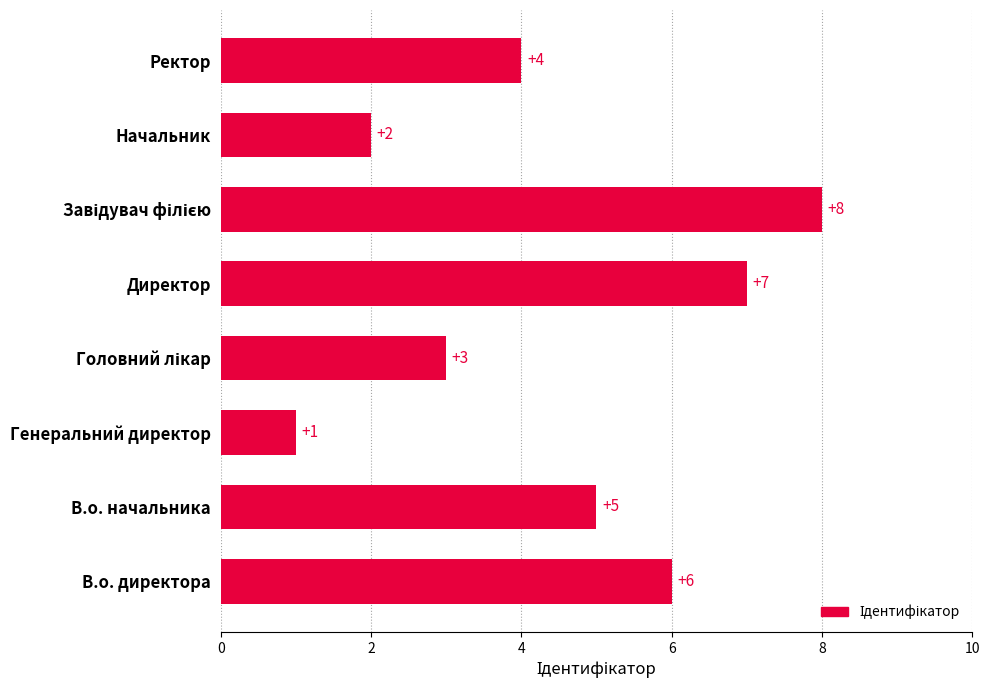

How many bars are there in total?

8